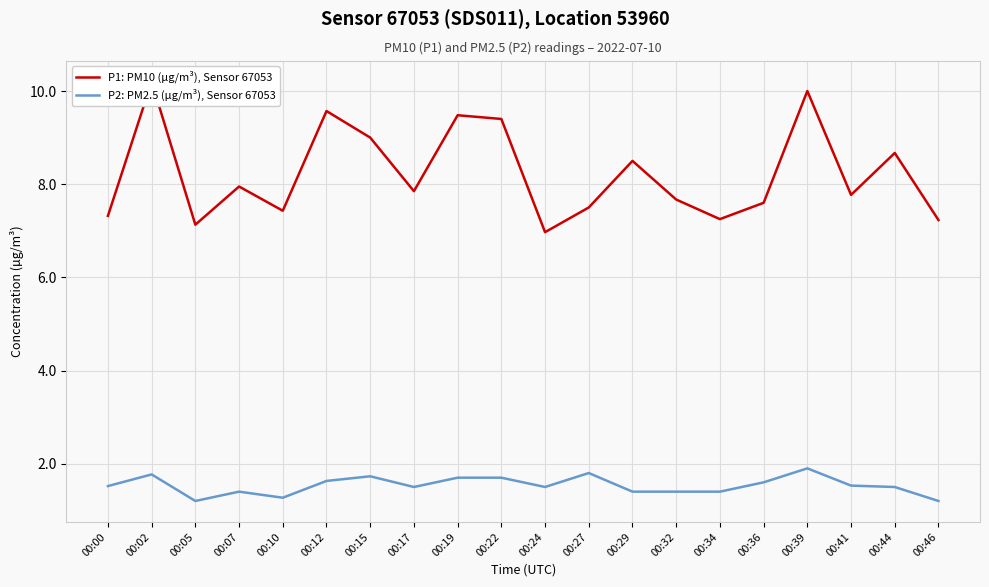

Which category has the lowest value across all series?

00:05